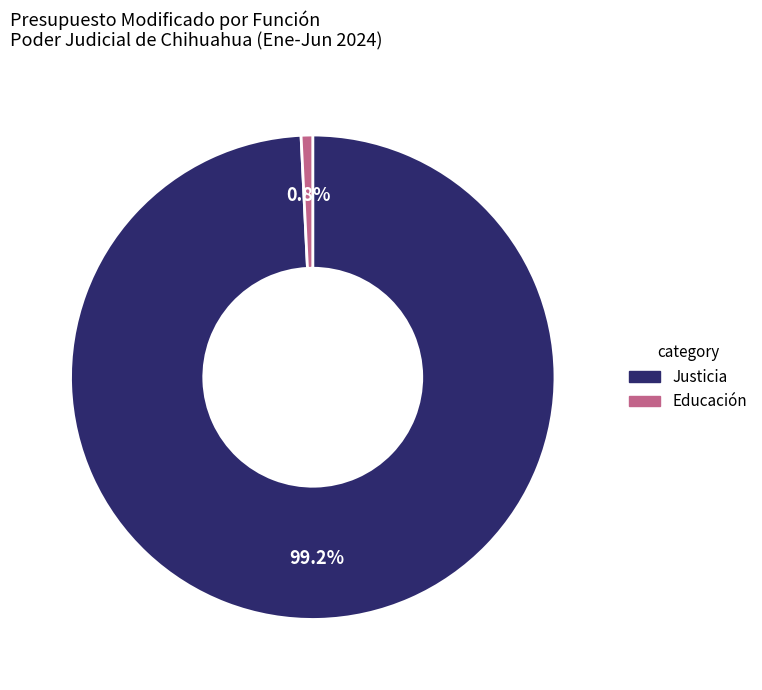

To the nearest percent, what percentage of the pie is Educación?

1%